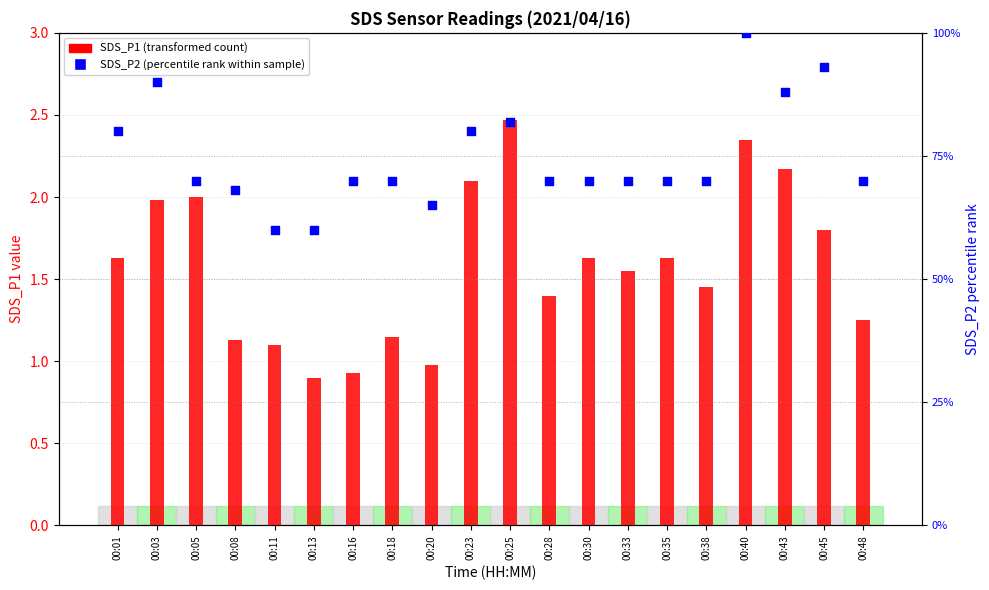

At which category is the sum across all series the highest?

00:40